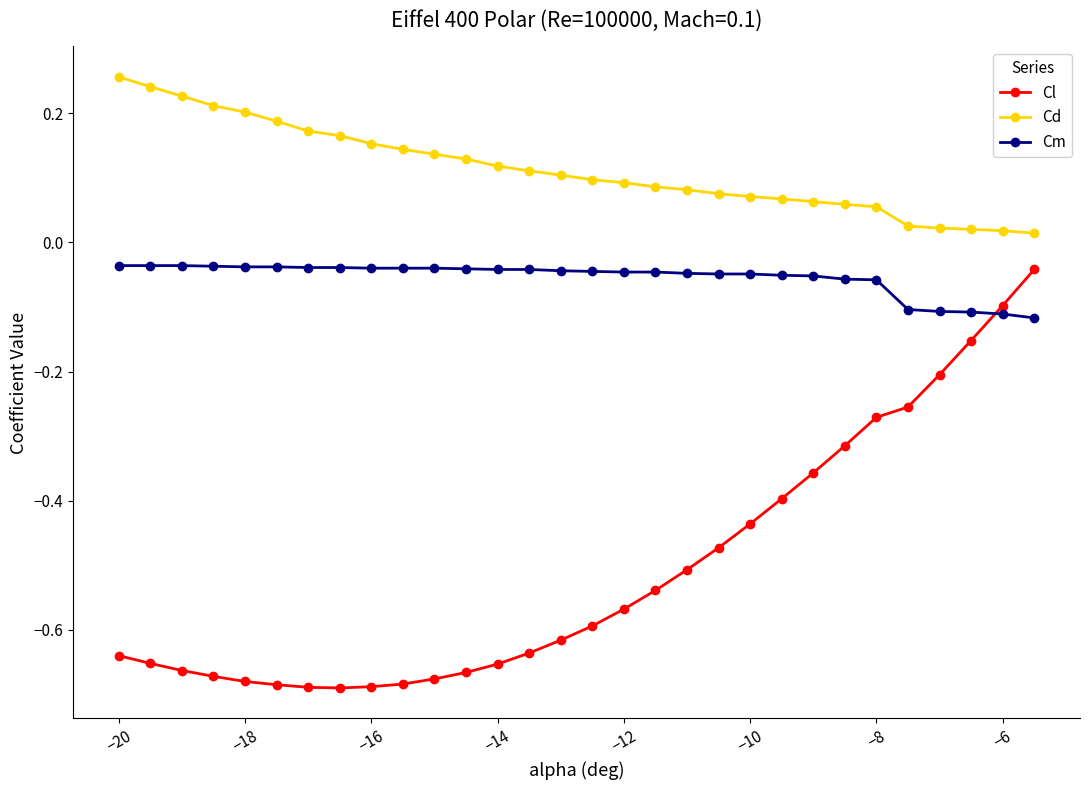

List the series in order of their overall mean, highest first.

Cd, Cm, Cl